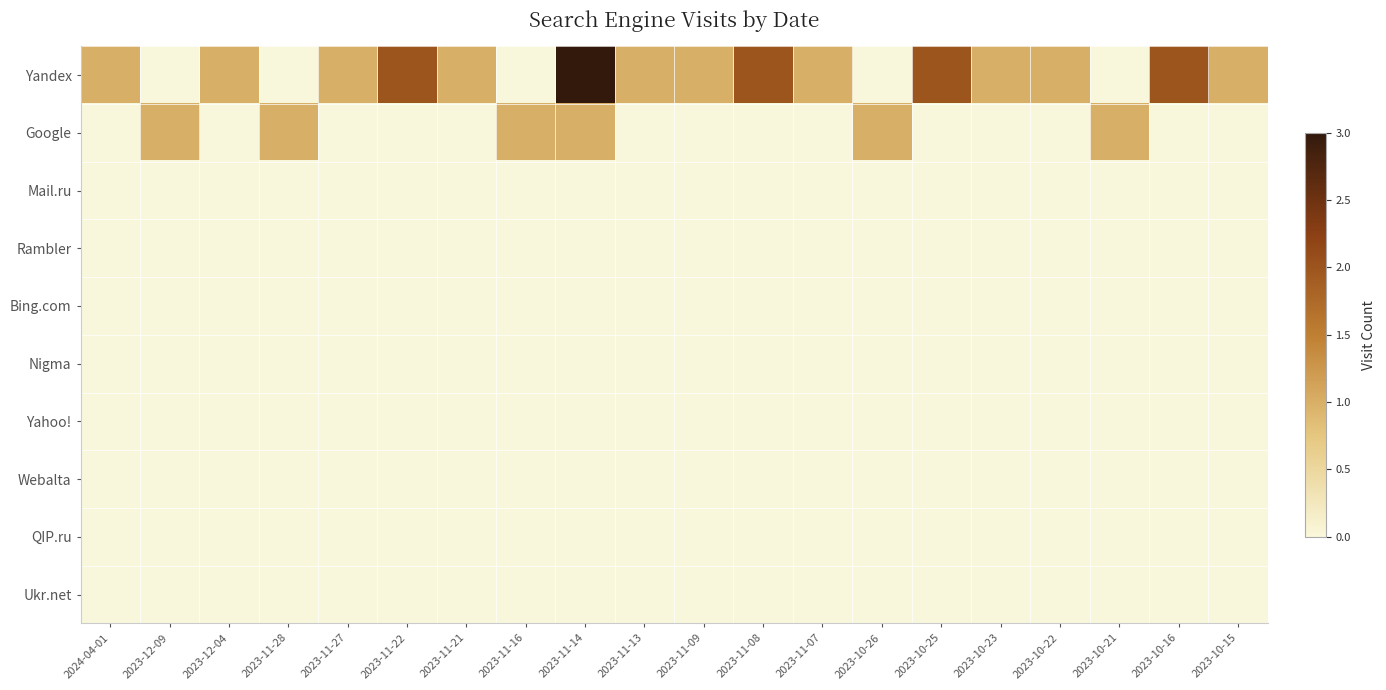

What is the greatest value displayed?

3